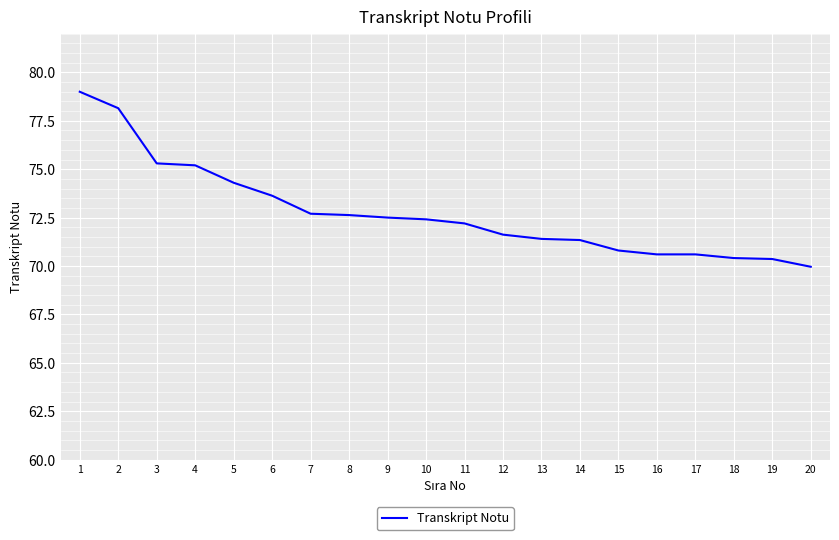

Between 12 and 15, which is larger?

12